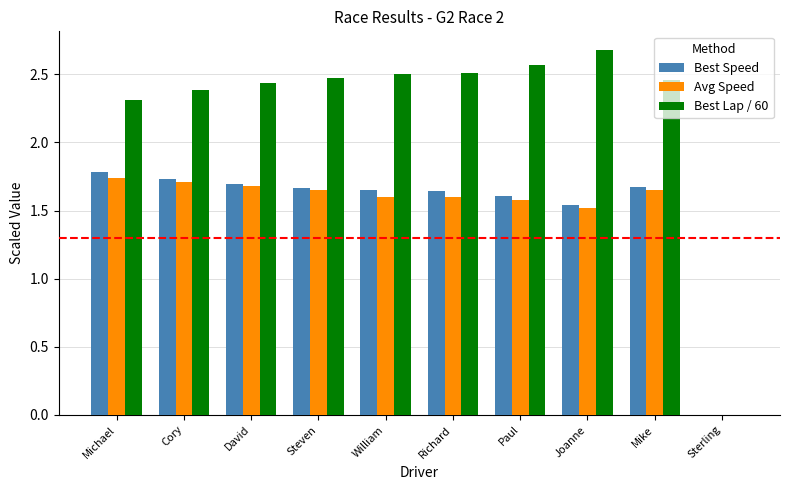

True or false: Avg Speed has a value of 1.1 at David.

False